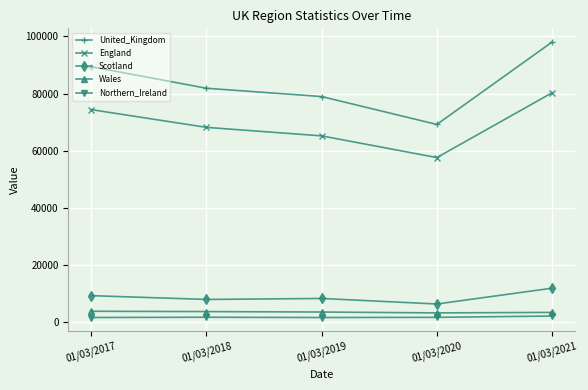

True or false: Northern_Ireland and Wales cross at least once.

False